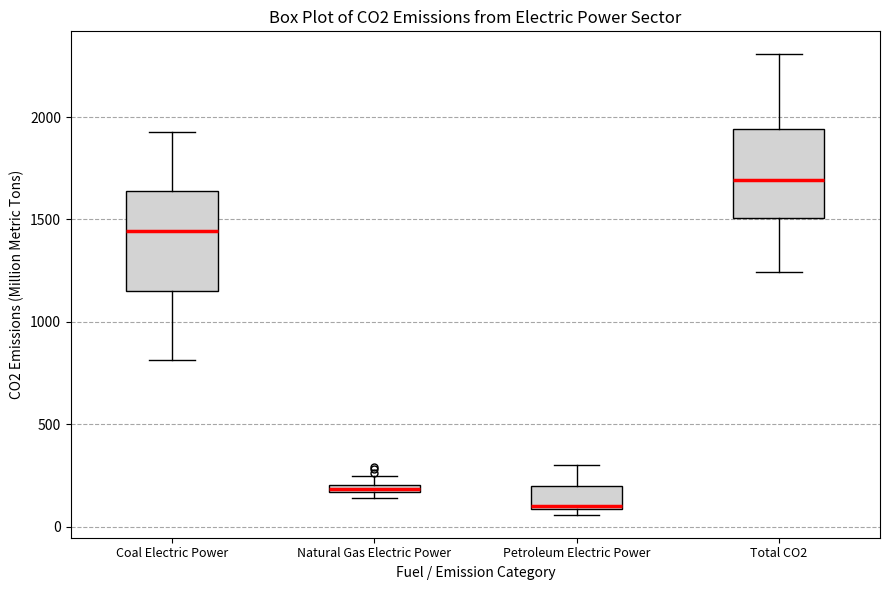

Where is the lower edge of the box for Petroleum Electric Power on the y-axis? The values are not printed on the chart, so give them approximately, as read against the axis.

100